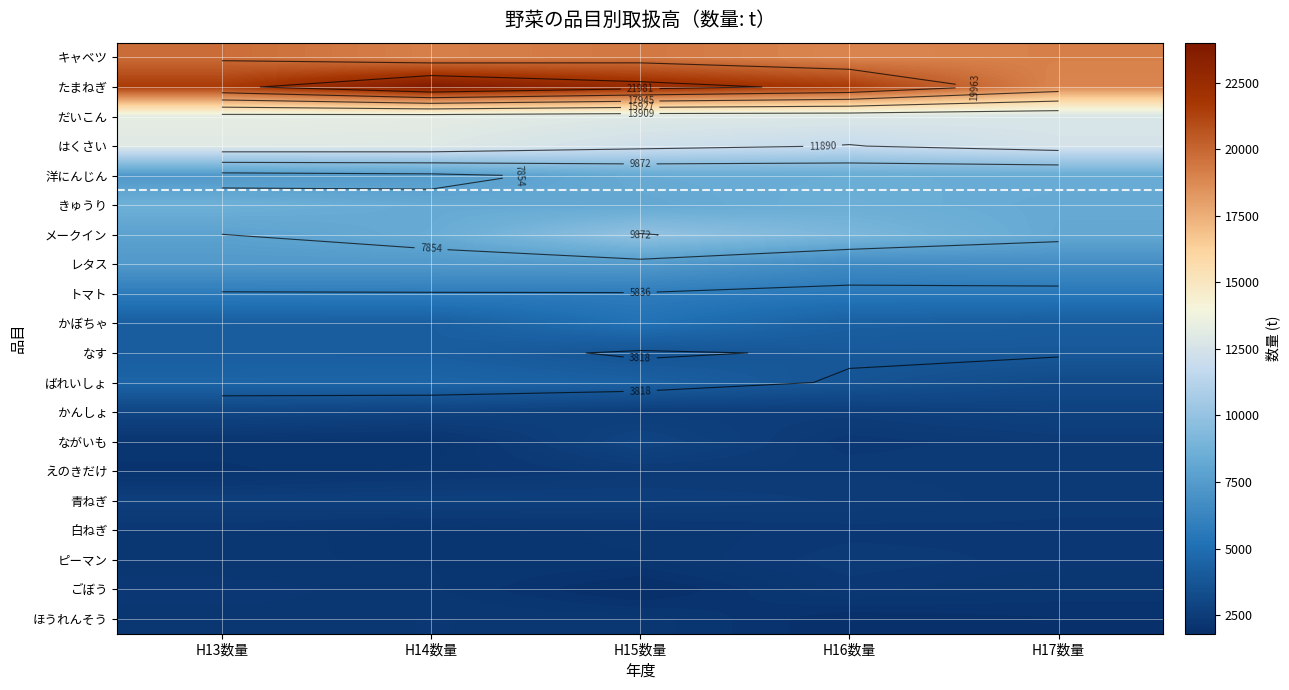

Which category has the lowest value across all series?

H15数量